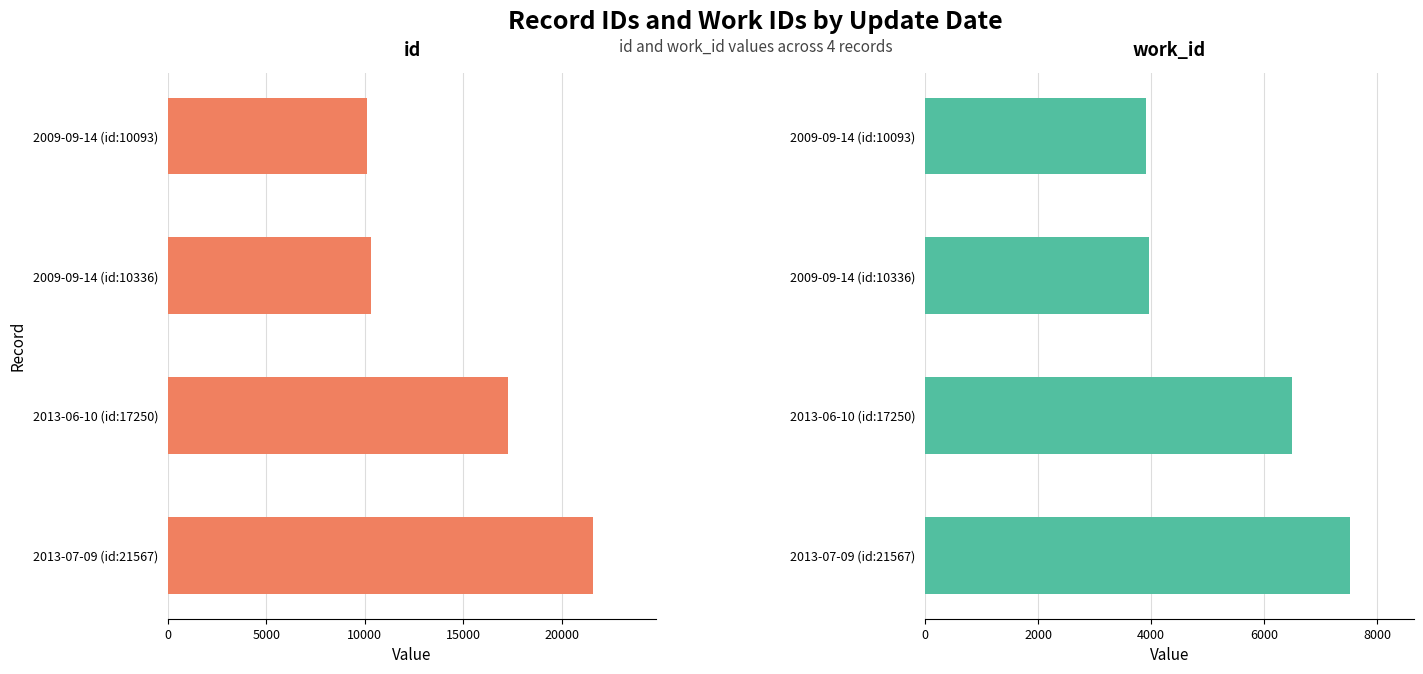

What is the maximum value for id?

21567